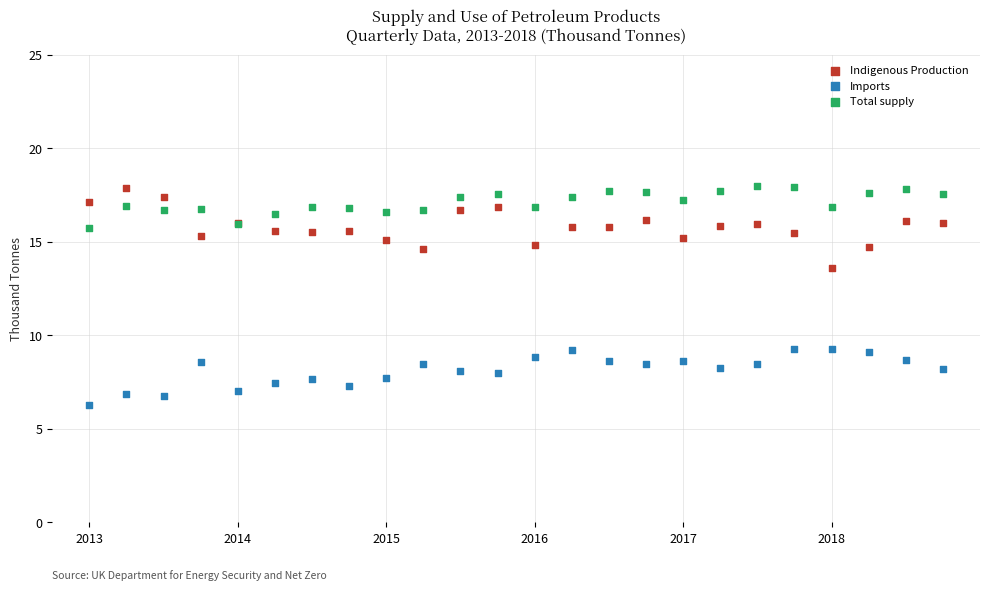

Which series reaches the minimum Y coordinate?

Imports